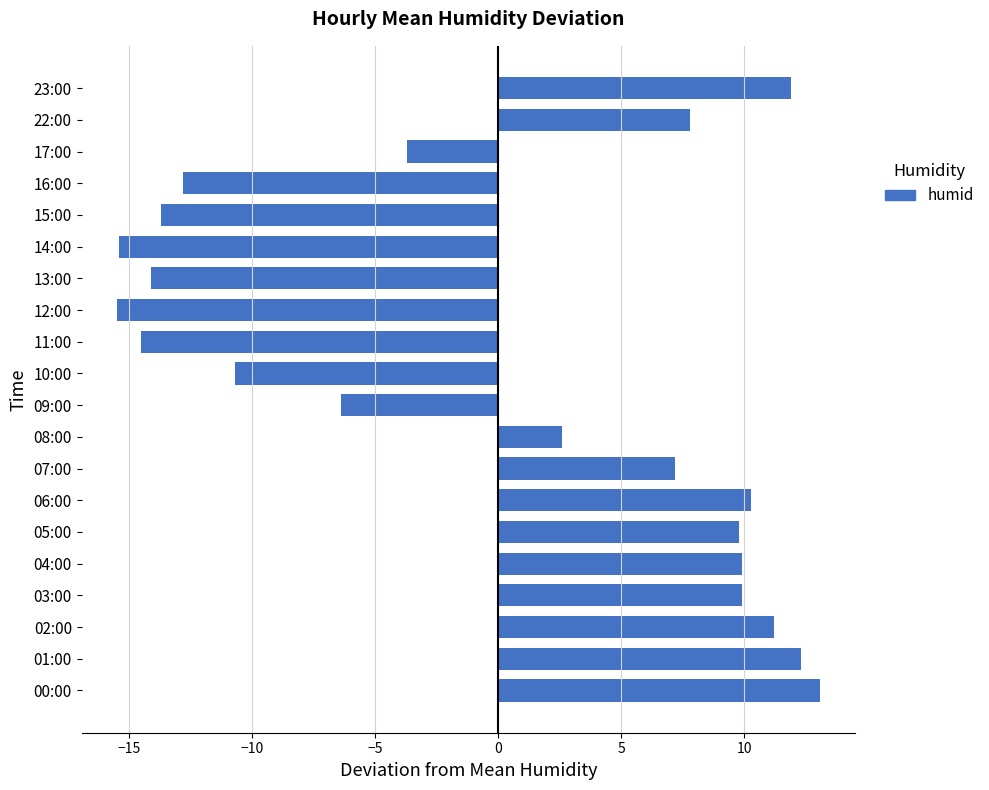

Is it true that the value at 13:00 is -25.1?

False